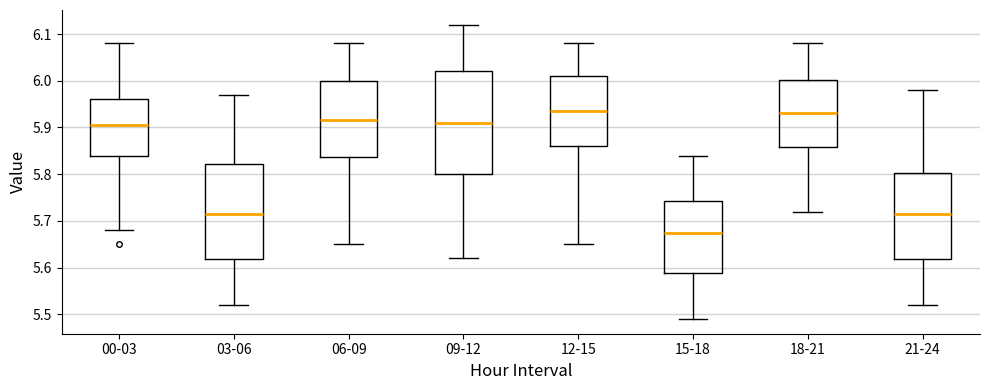

Which box is the tallest, from its lower edge to its upper edge?

09-12